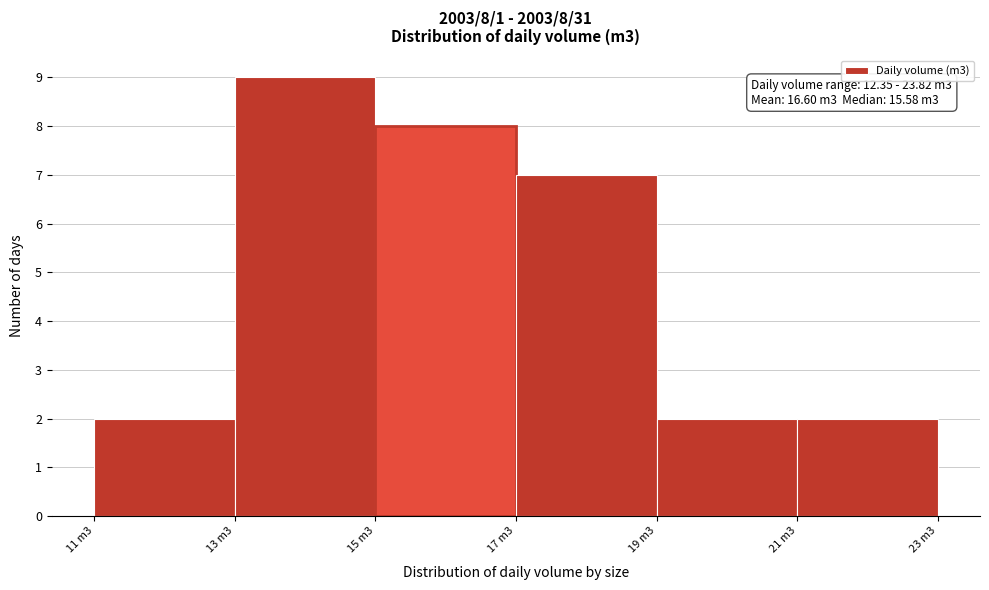

Reading left to right, what are all the values shown in this chart?

2	9	8	7	2	2